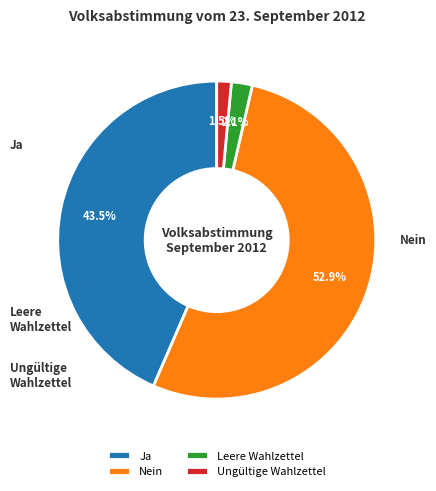

Is the sum of Nein and Ungültige Wahlzettel greater than half?

Yes